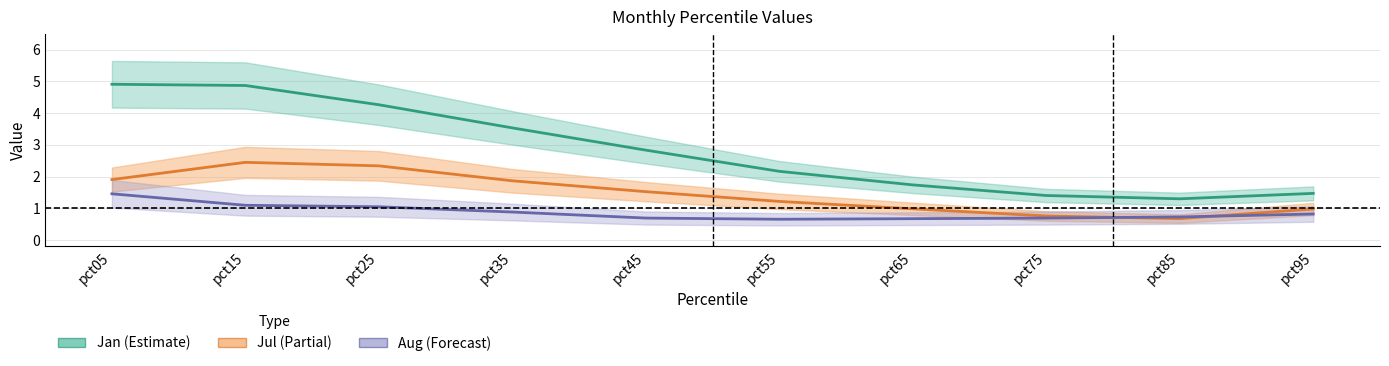

True or false: Aug (Forecast) has more than 1 interior local peaks.

False